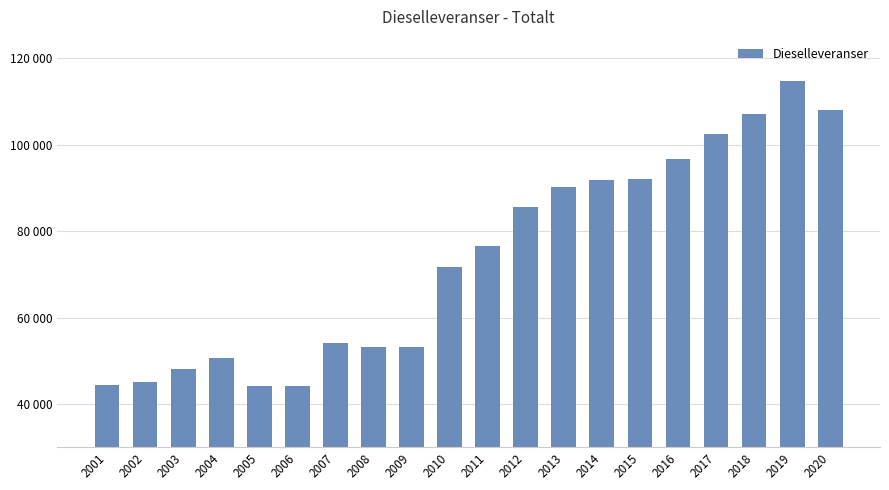

Reading left to right, extract all data points from this chart.

2001=44300	2002=45100	2003=48200	2004=50700	2005=44200	2006=44200	2007=54200	2008=53100	2009=53300	2010=71700	2011=76500	2012=85600	2013=90300	2014=91900	2015=92100	2016=96634	2017=102505	2018=107253	2019=114887	2020=108116